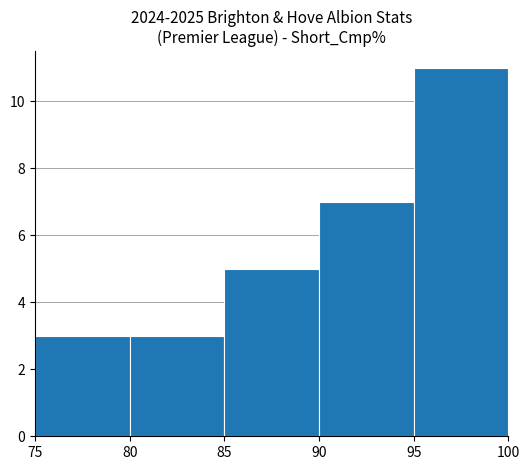

Which range on the x-axis has the tallest bar?

95 to 100